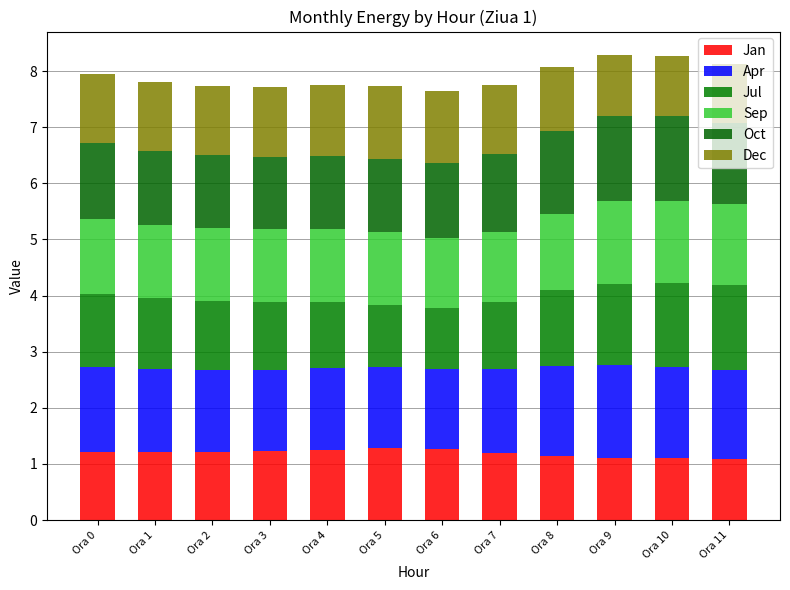

How many Jan values are between 1 and 2?

12